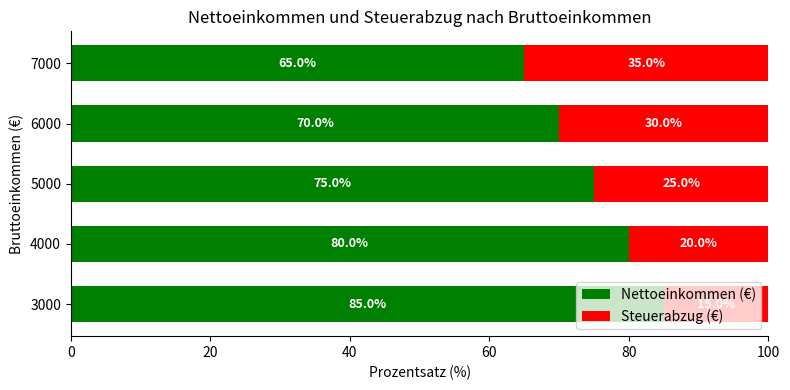

What is the total value across all series at 6000?

100